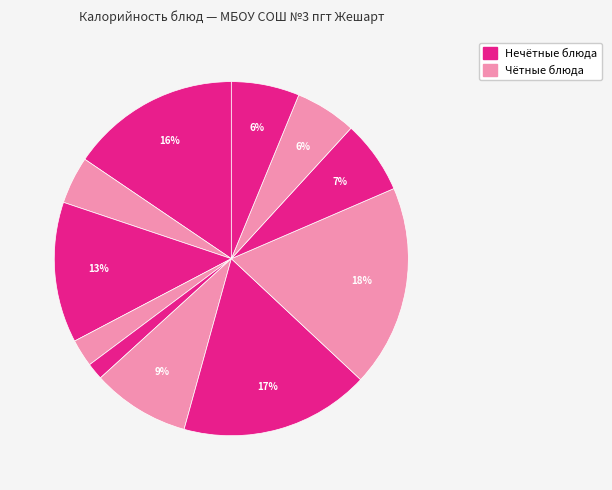

How many slices are in this pie chart?

11